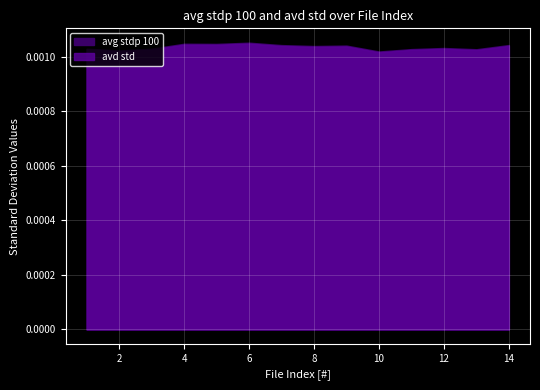

Between 4 and 9, which is larger?

4